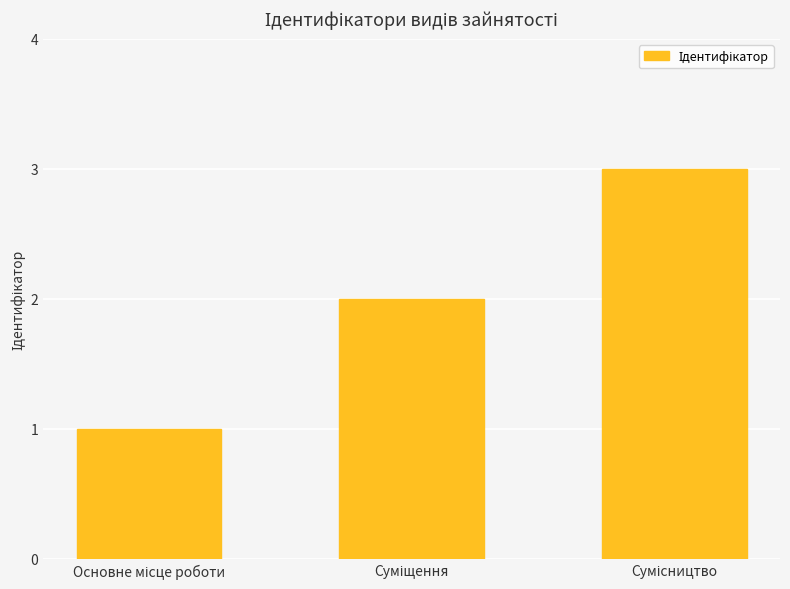

What is the sum of all values?

6